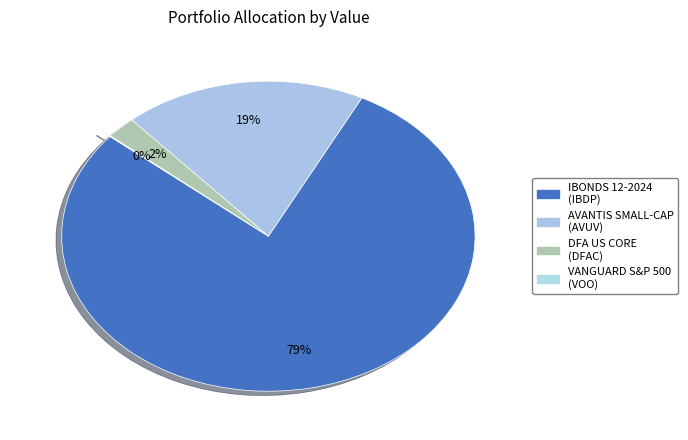

Which category accounts for the majority?

ISHARES IBONDS 12-2024 TERM CORP